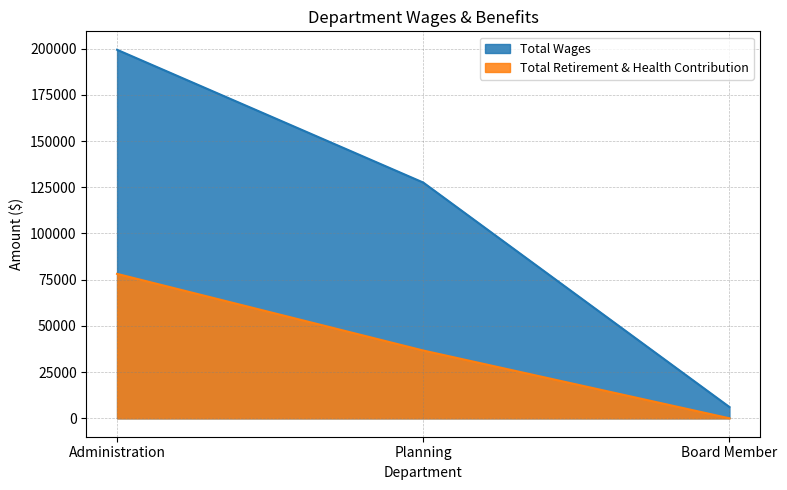

How many categories are shown in the chart?

3